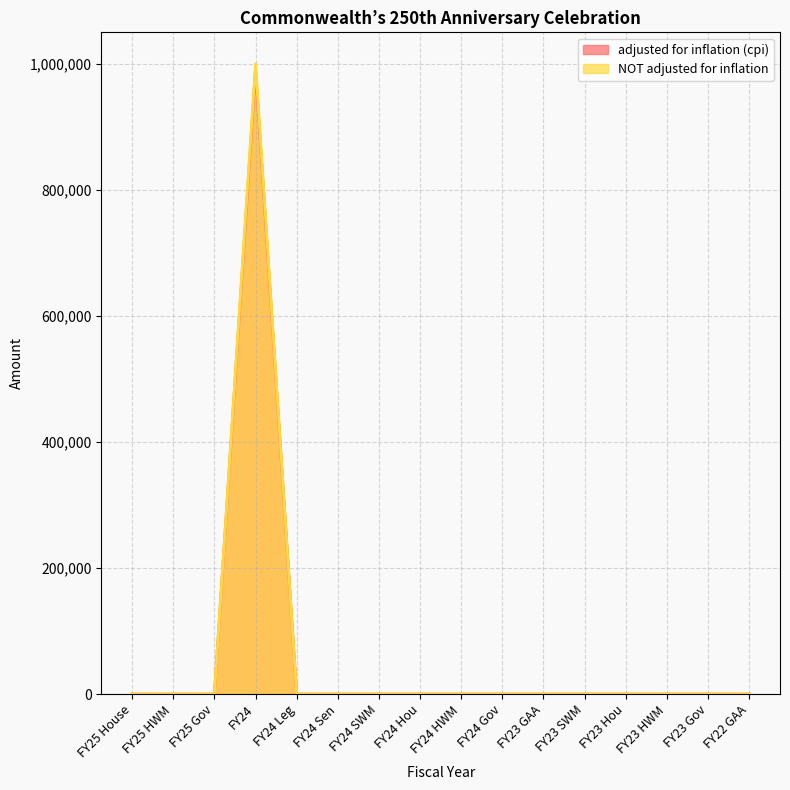

The adjusted for inflation (cpi) series shows 415378 at FY24 Hou. True or false?

False